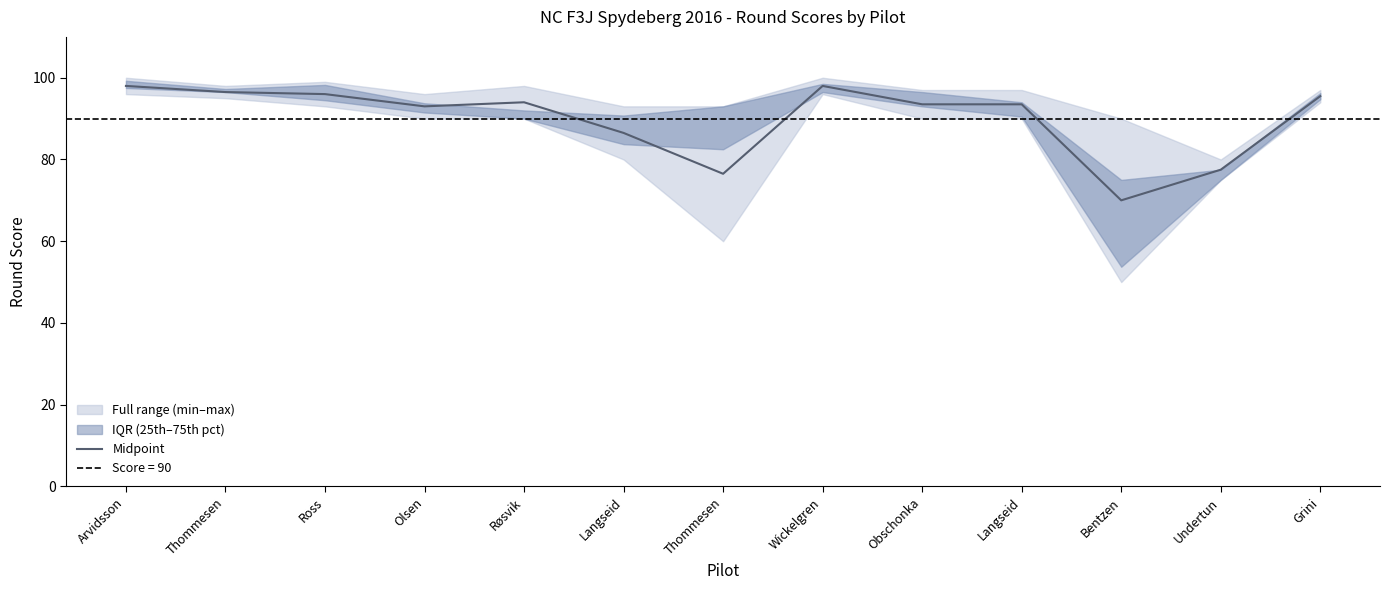

What is the ratio of the value at Røsvik to the value at Ross?

1.0